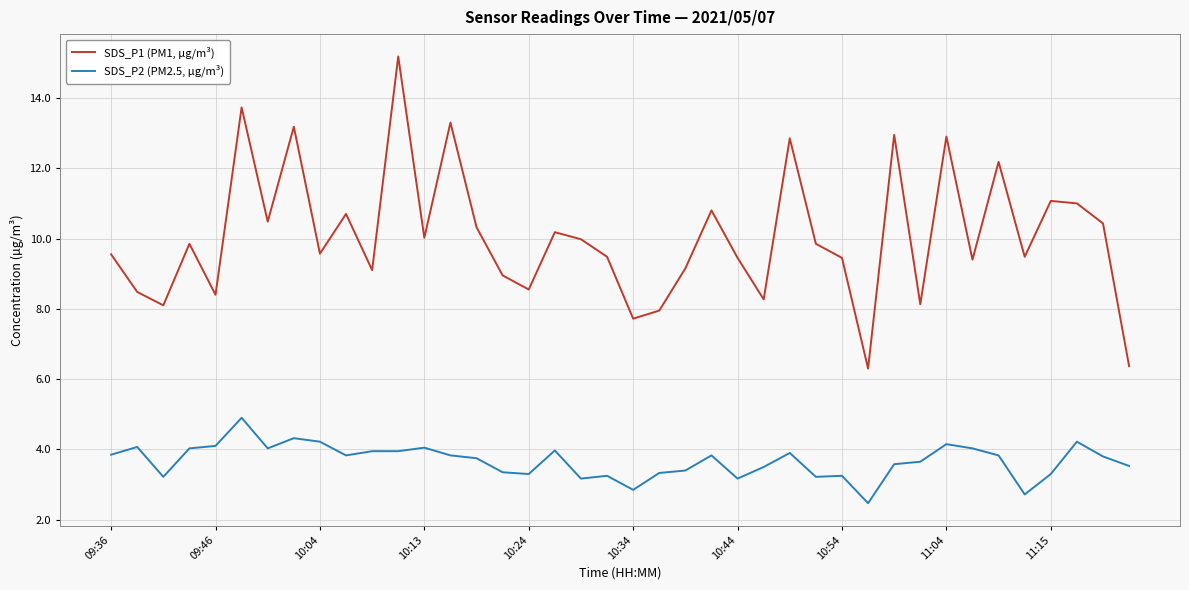

What is the lowest value of the SDS_P2 (PM2.5, µg/m³) series?

2.5